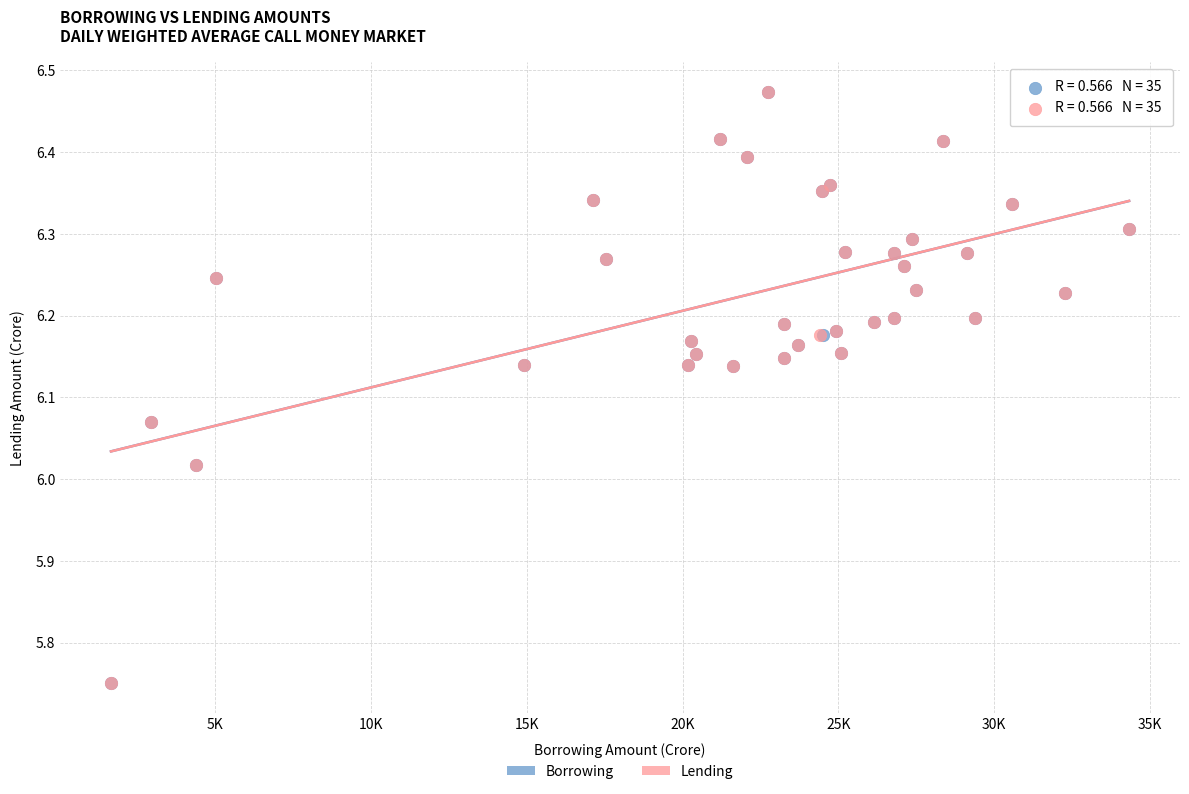

What are all the series names shown in the legend?

Borrowing, Lending